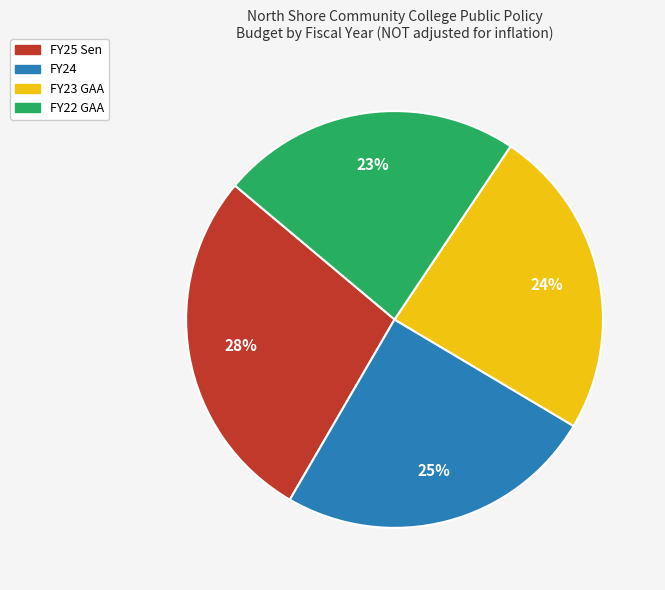

How many segments does this pie chart have?

4